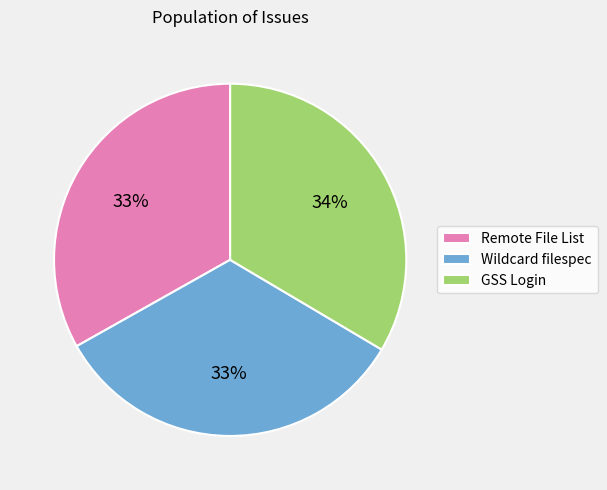

What is the ratio of the value at Remote File List to the value at GSS Login?

1.0